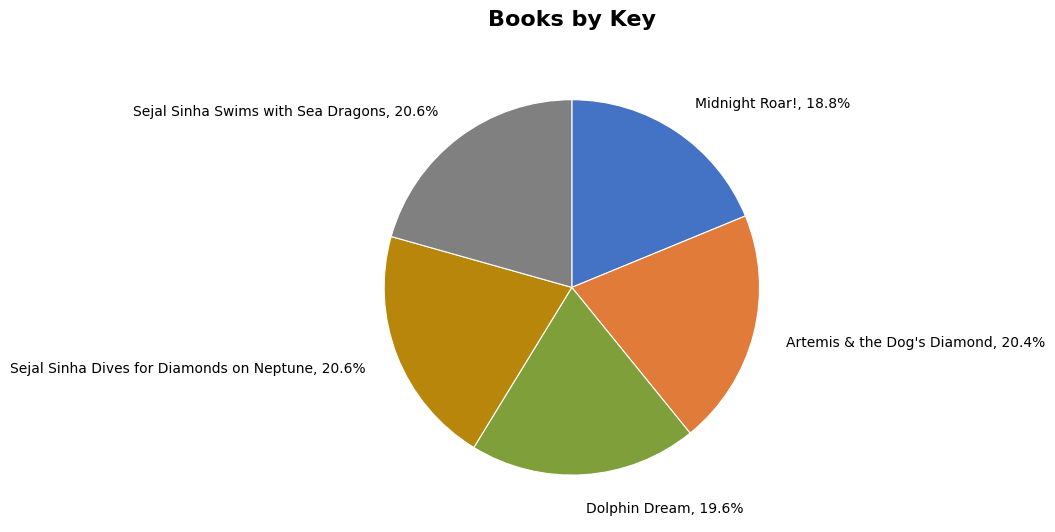

Approximately how many times larger is the value at Sejal Sinha Dives for Diamonds on Neptune compared to Sejal Sinha Swims with Sea Dragons?

1.0